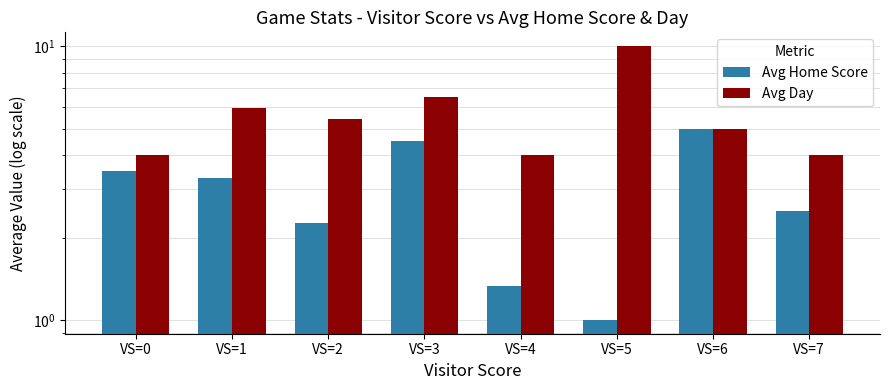

How many values in the Avg Day series are below 5?

3